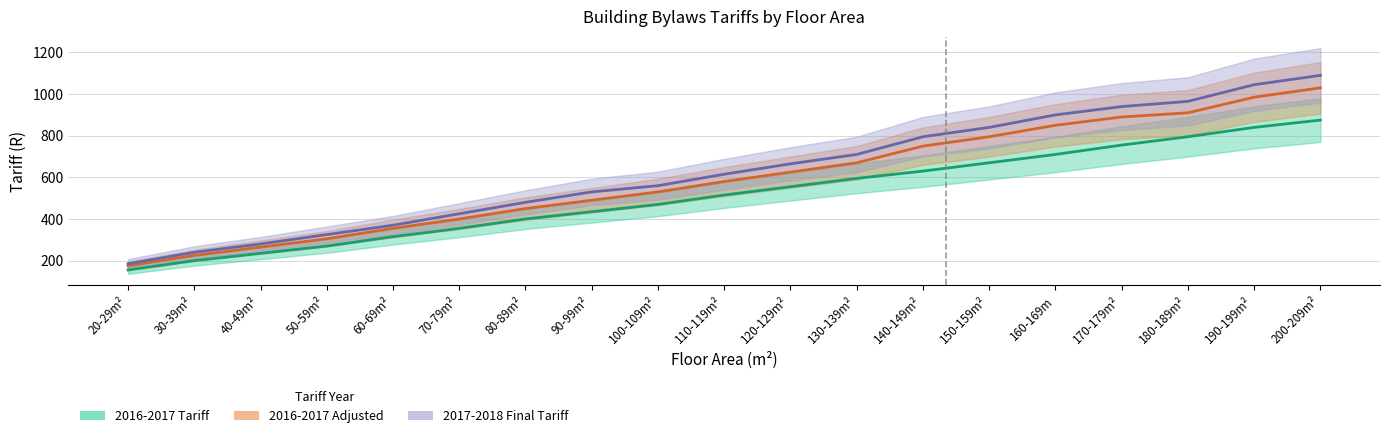

How many data points in 2016-2017 Adjusted are above 580?

9